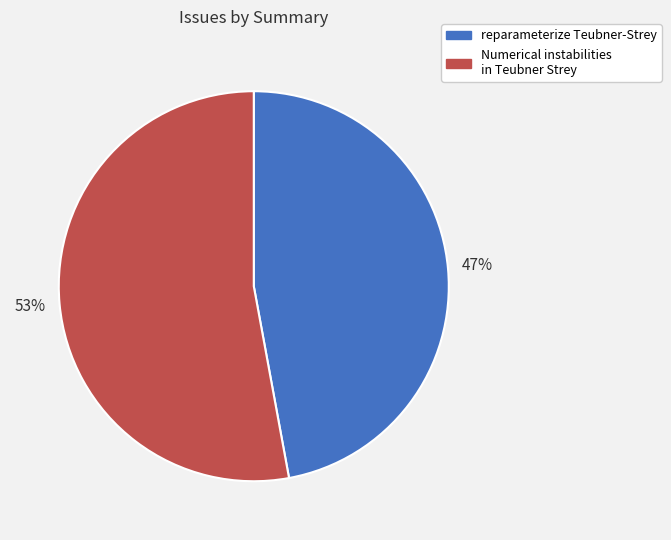

Rank the categories by value from lowest to highest.

reparameterize Teubner-Strey, Numerical instabilities in Teubner Strey